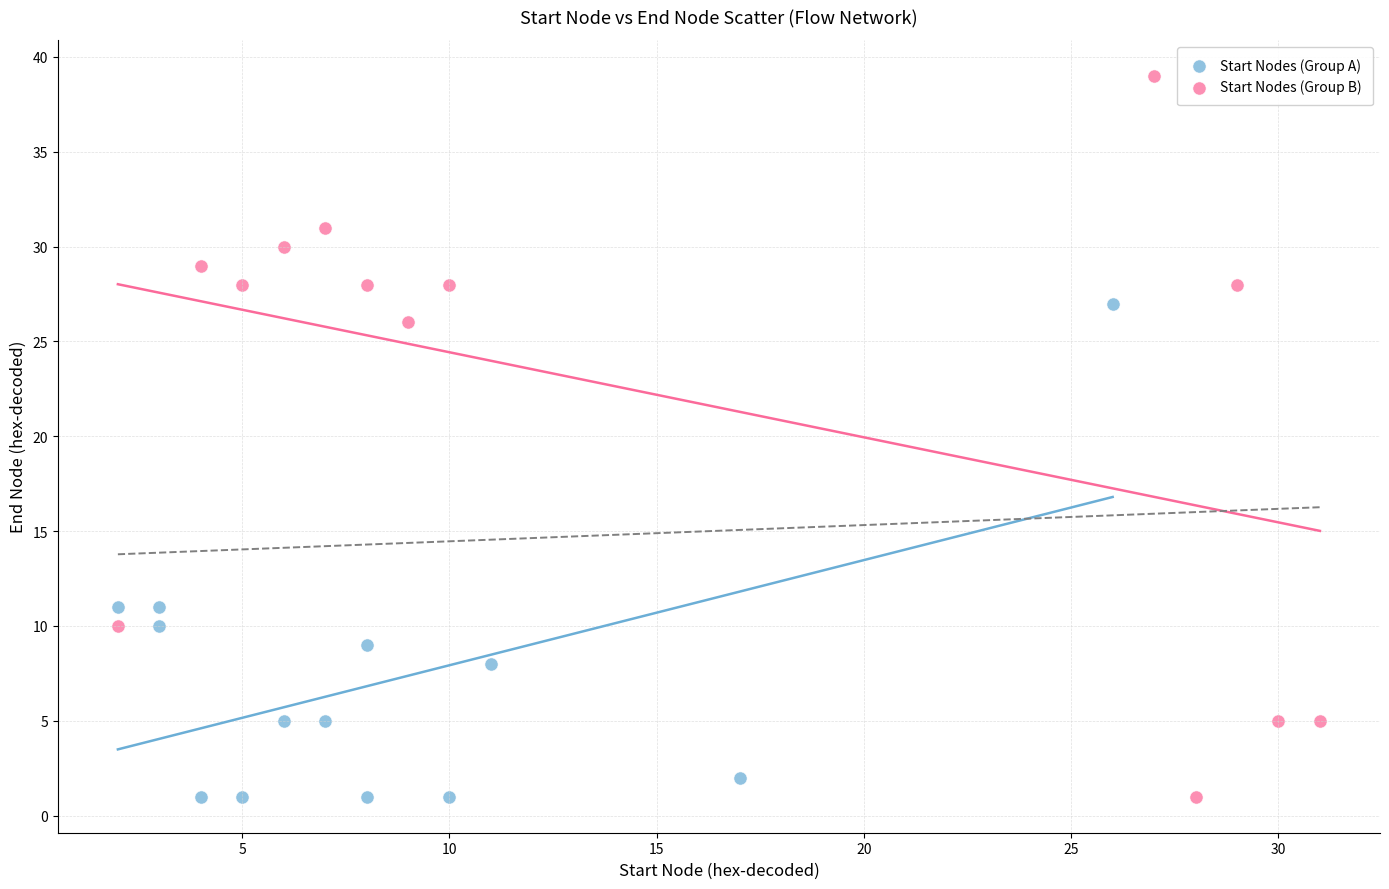

Which series contains the highest Y value?

Start Nodes (Group B)